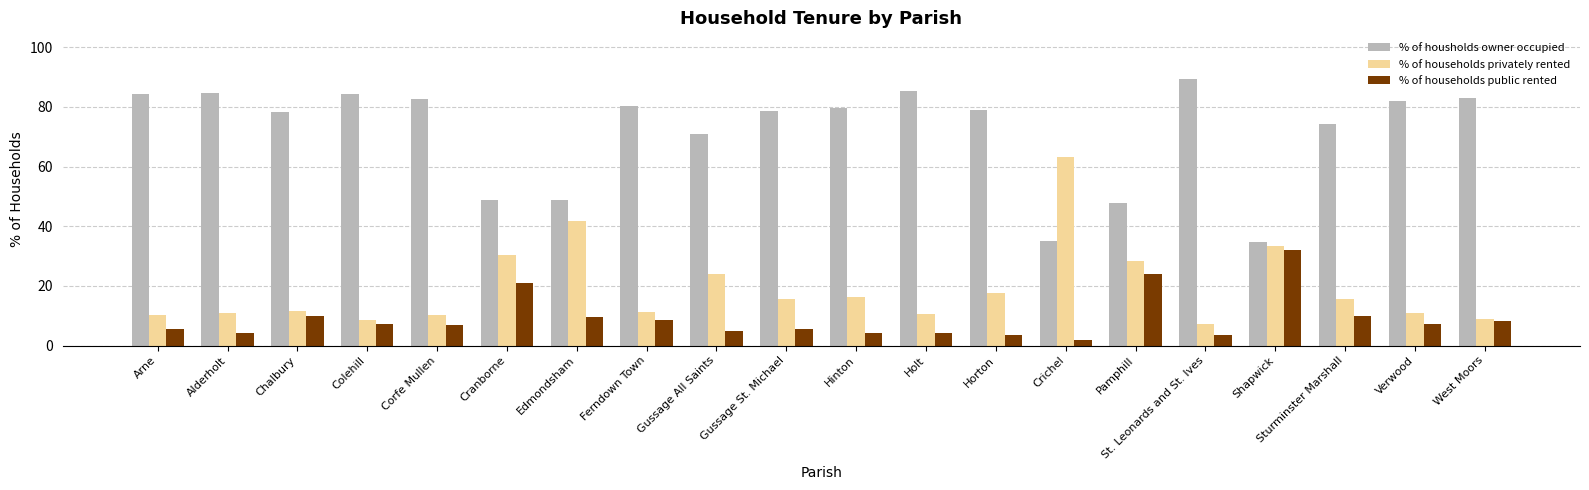

What are all the series names shown in the legend?

% of housholds owner occupied, % of households privately rented, % of households public rented